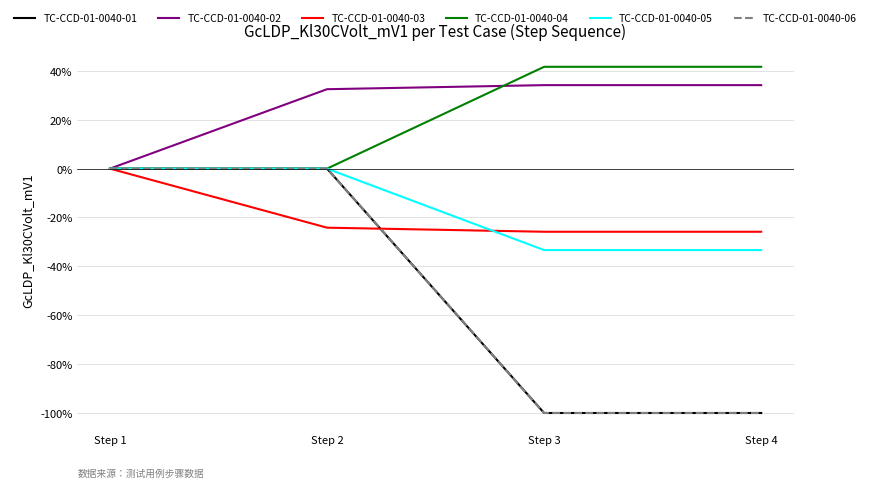

What is the difference between the second highest and minimum values in the TC-CCD-01-0040-04 series?

41.7